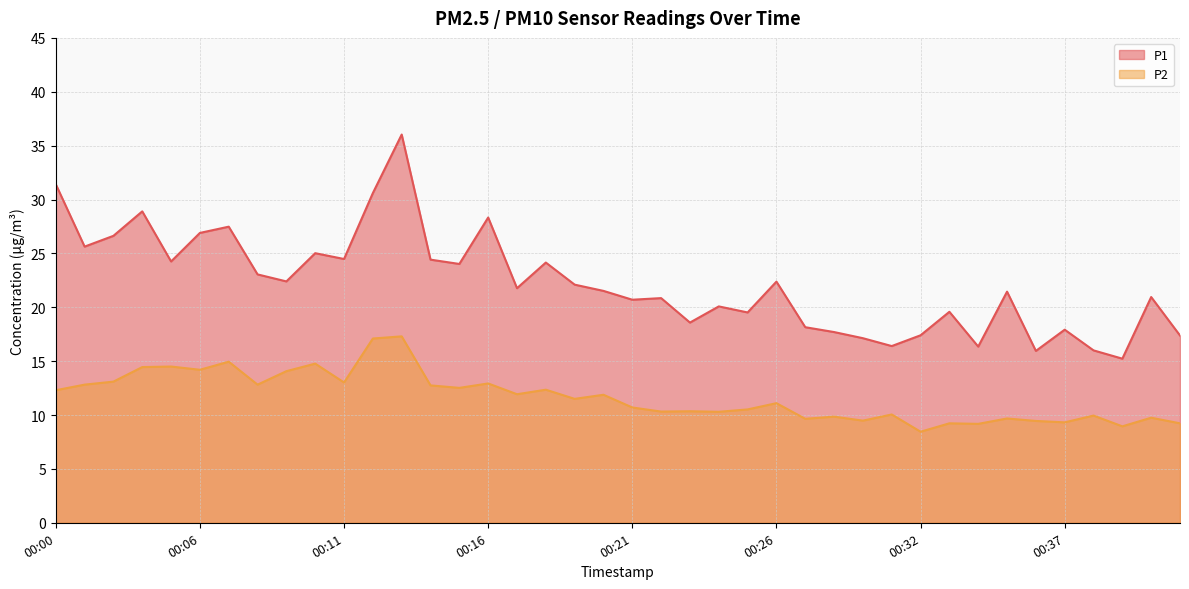

Which series has the largest range (max minus min)?

P1